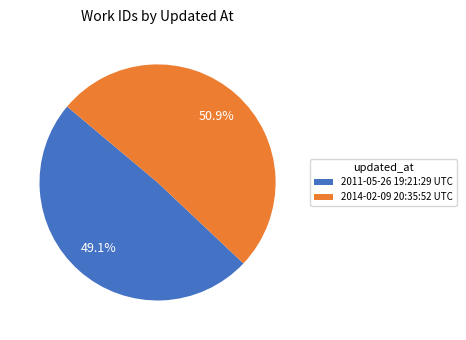

To the nearest percent, what is the average slice percentage?

50%